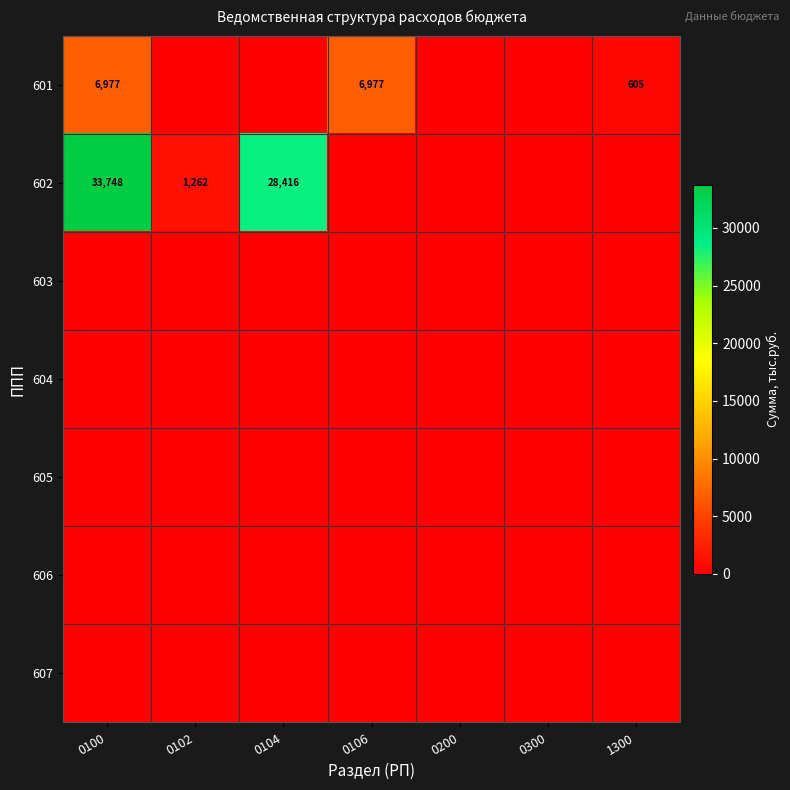

Between 0104 and 1300, which series saw the biggest shift?

602